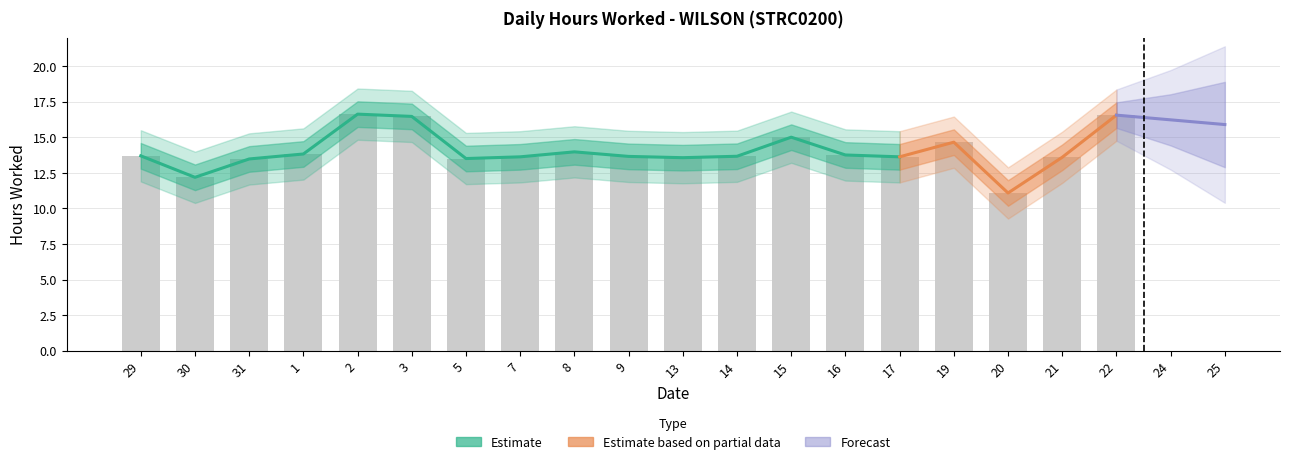

What is the average value?

14.0